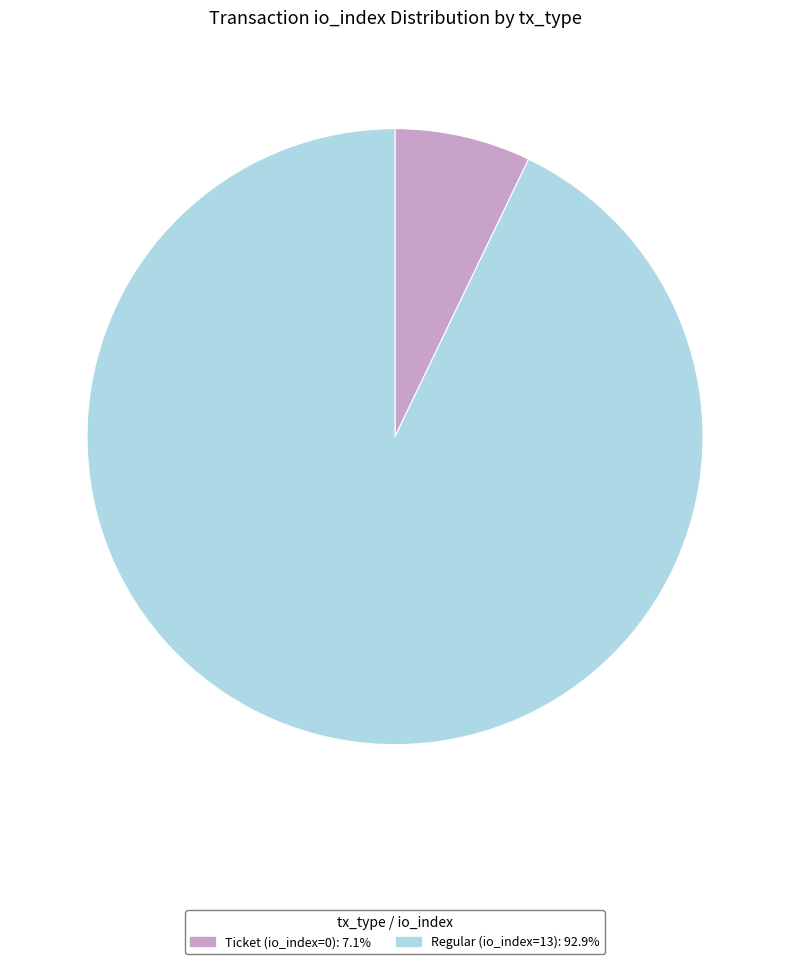

Does any single category account for the majority?

Yes